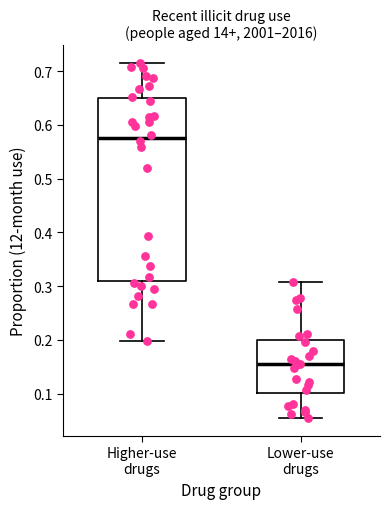

Reading left to right, transcribe this box plot: for each box, give where its median line is, the range the box spans, and where its two whiskers end, as read against the y-axis. The values are not printed on the chart, so give them approximately, as read against the axis.

Higher-use drugs: median 0.58, box 0.31 to 0.65, whiskers 0.20 to 0.71
Lower-use drugs: median 0.15, box 0.10 to 0.20, whiskers 0.05 to 0.31